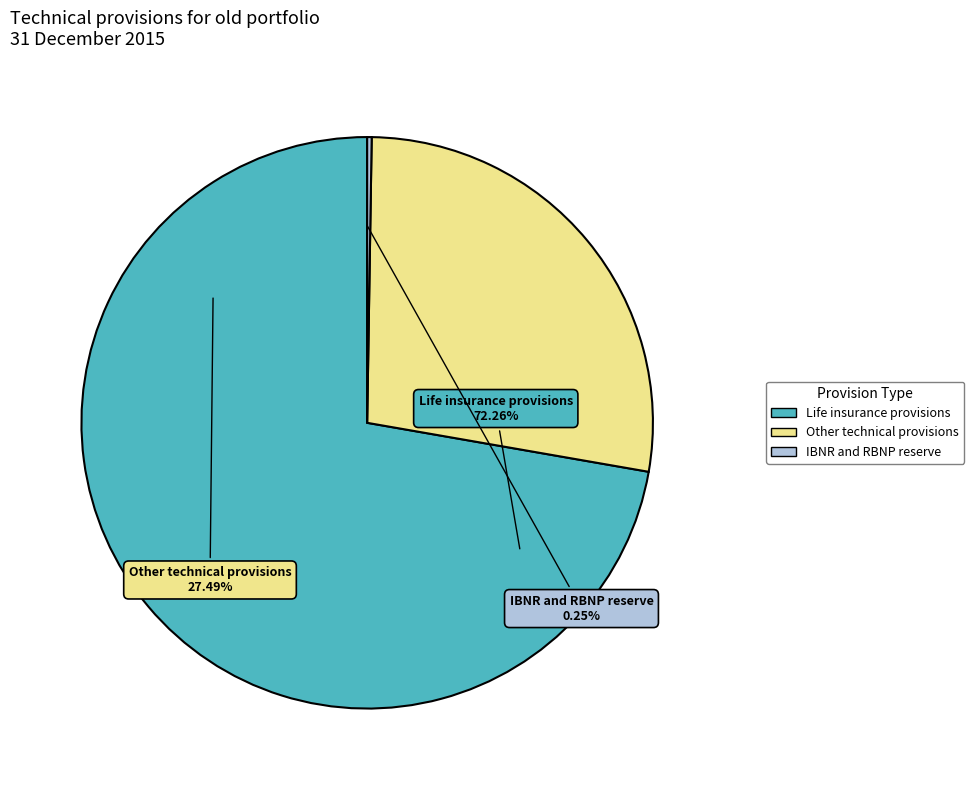

Does Life insurance provisions account for over 50% of the chart?

Yes